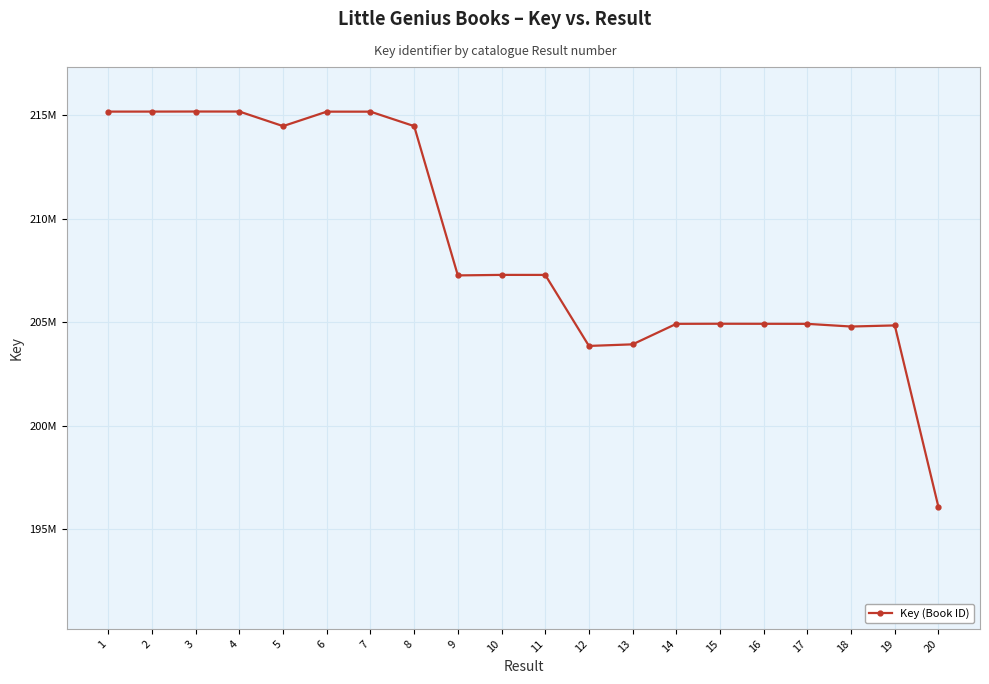

Reading left to right, transcribe all the data shown in this chart.

215185342	215186173	215189309	215188698	214484057	215183395	215182959	214484304	207269429	207294174	207292938	203860860	203937767	204928804	204933142	204930622	204927776	204798755	204852459	196067615